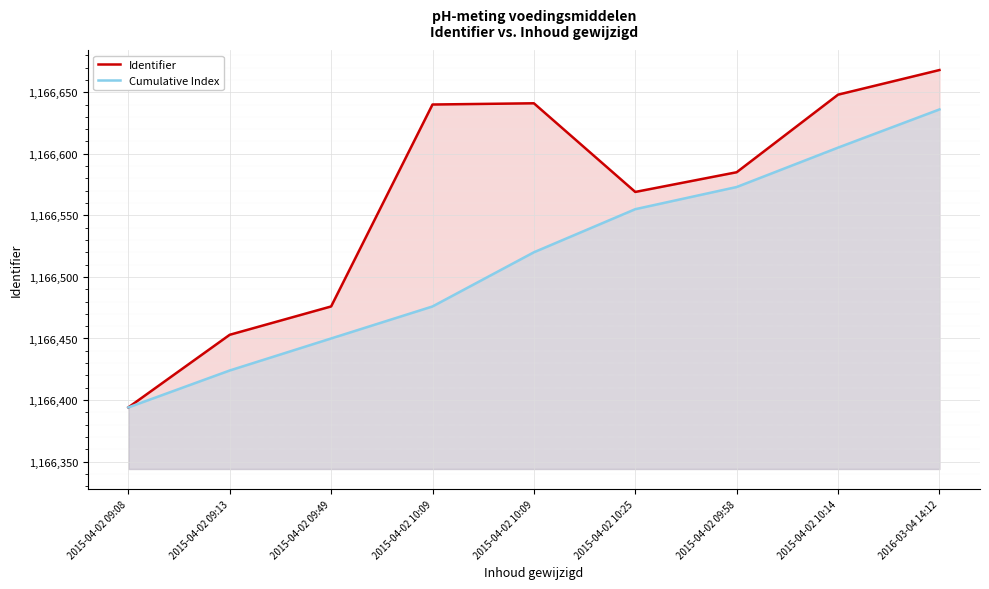

Reading left to right, extract all data points from this chart.

Identifier: 1166394	1166453	1166476	1166640	1166641	1166569	1166585	1166648	1166668
Cumulative Index: 1166394	1166424	1166450	1166476	1166520	1166555	1166573	1166605	1166636